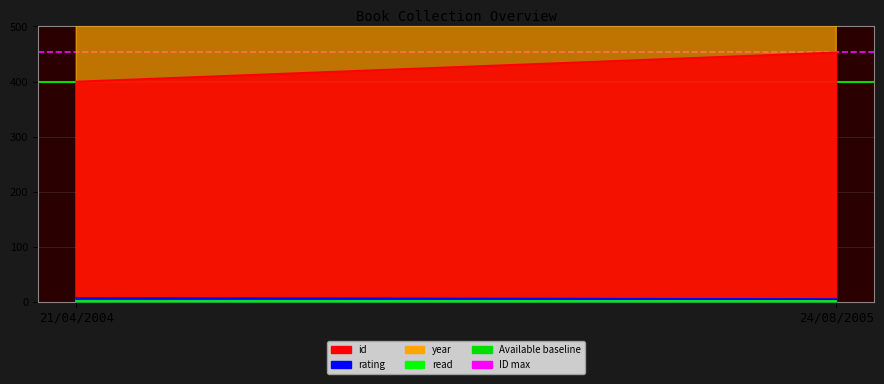

What is the value of the ID max point at the 1st from the left?

453